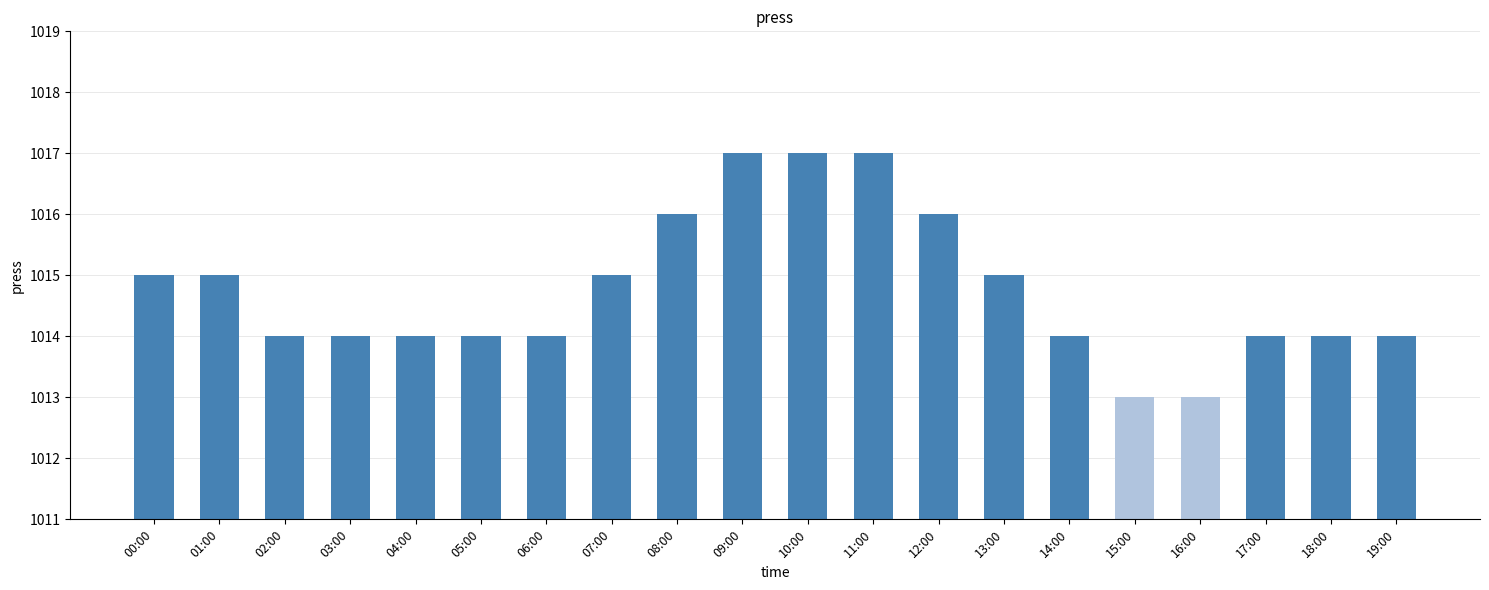

What is the minimum value shown in the chart?

1013